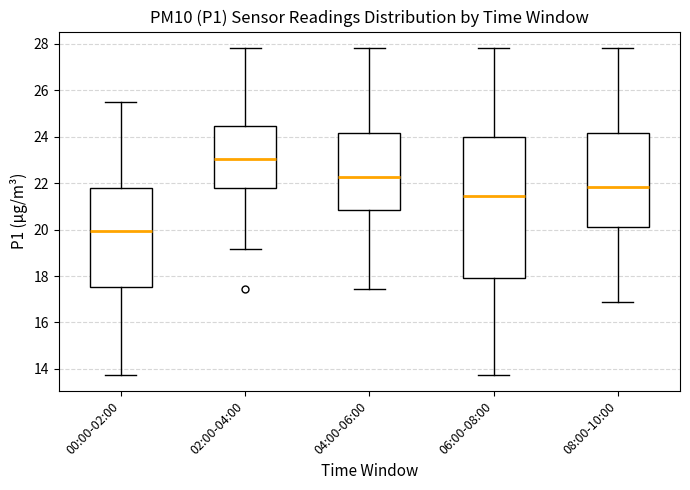

Where is the upper edge of the box for 02:00-04:00 on the y-axis? The values are not printed on the chart, so give them approximately, as read against the axis.

24.4